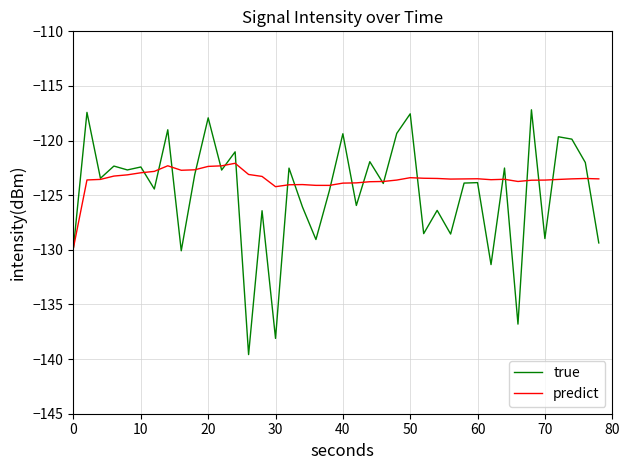

Is this an area chart (filled region under the line)?

No